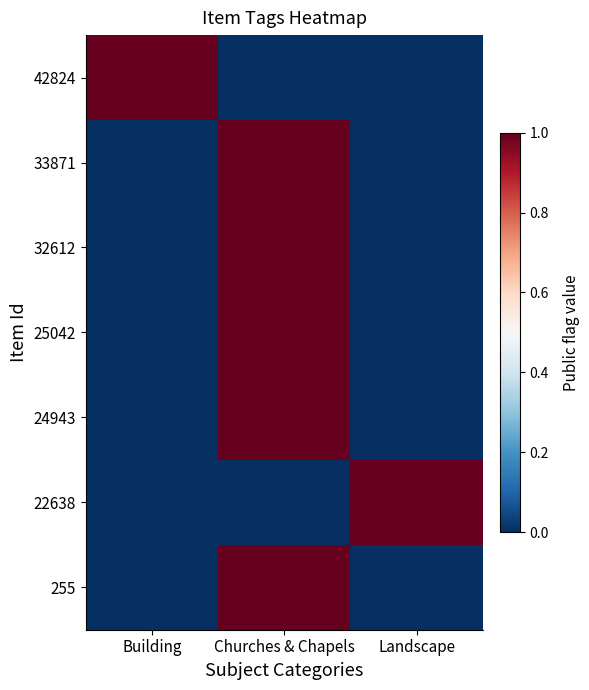

Reading left to right, extract all data points from this chart.

42824: Building=1	Churches & Chapels=0	Landscape=0
33871: Building=0	Churches & Chapels=1	Landscape=0
32612: Building=0	Churches & Chapels=1	Landscape=0
25042: Building=0	Churches & Chapels=1	Landscape=0
24943: Building=0	Churches & Chapels=1	Landscape=0
22638: Building=0	Churches & Chapels=0	Landscape=1
255: Building=0	Churches & Chapels=1	Landscape=0